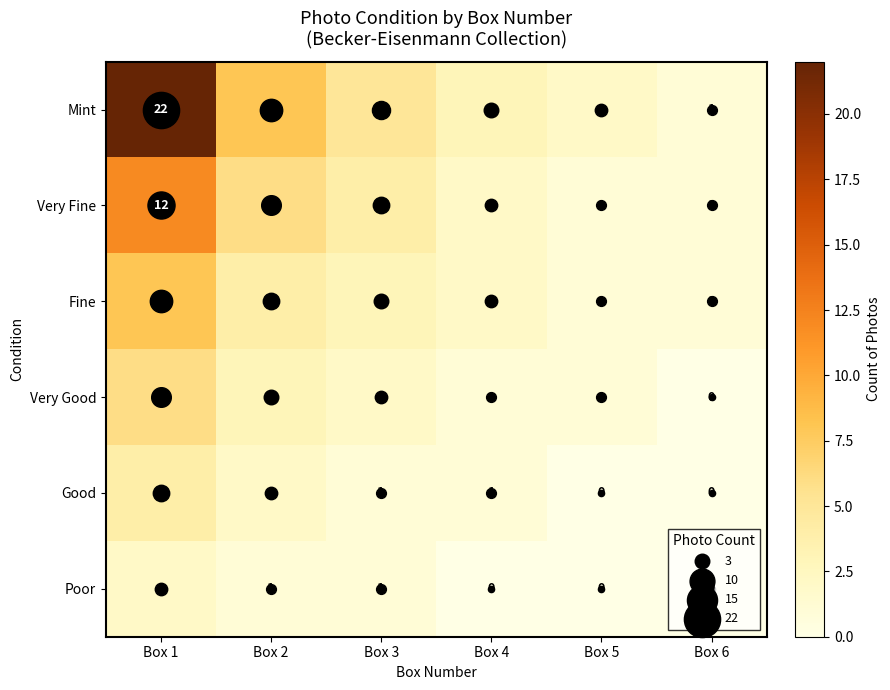

How many series are shown in this chart?

6